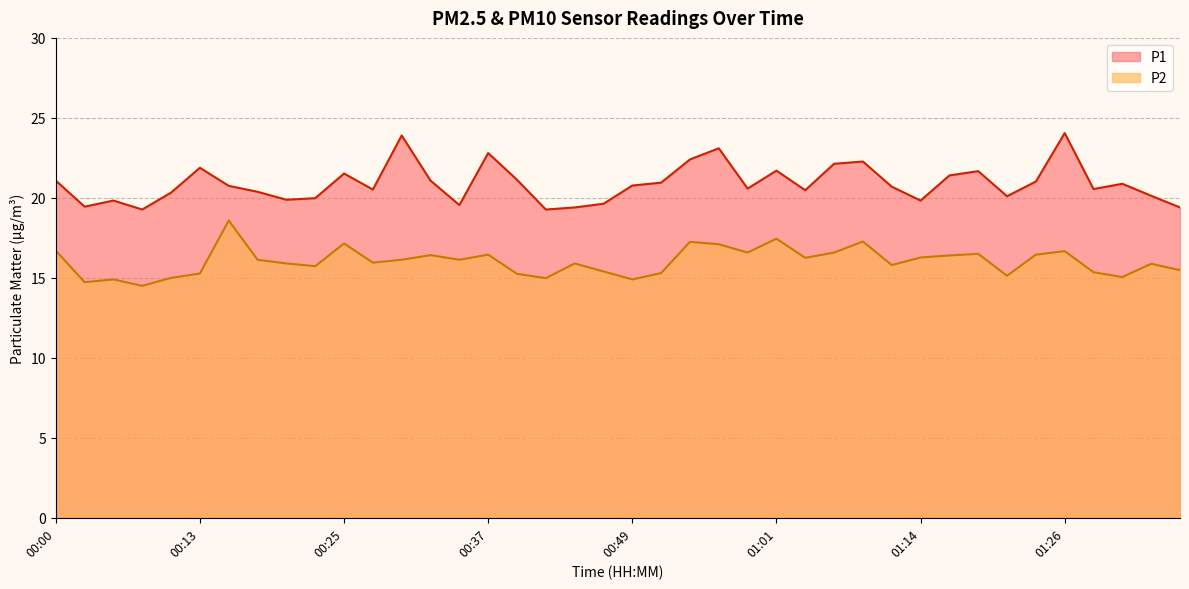

Where is the first local maximum for P1?

00:05